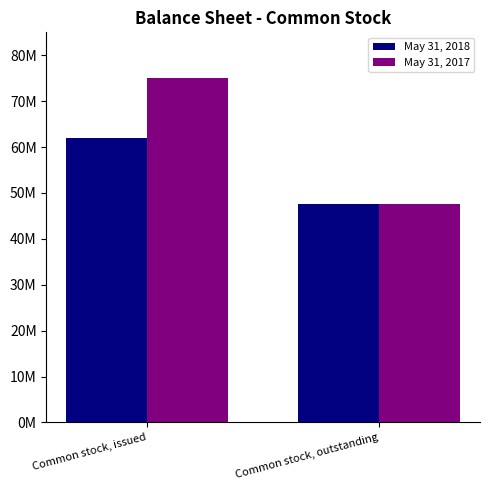

Which series has the largest total across all categories?

May 31, 2017